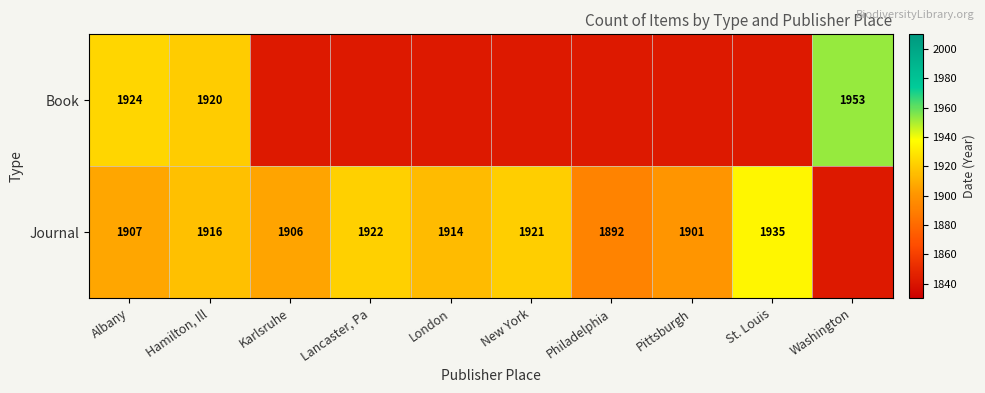

What is the difference between the Journal values at New York and Albany?

14